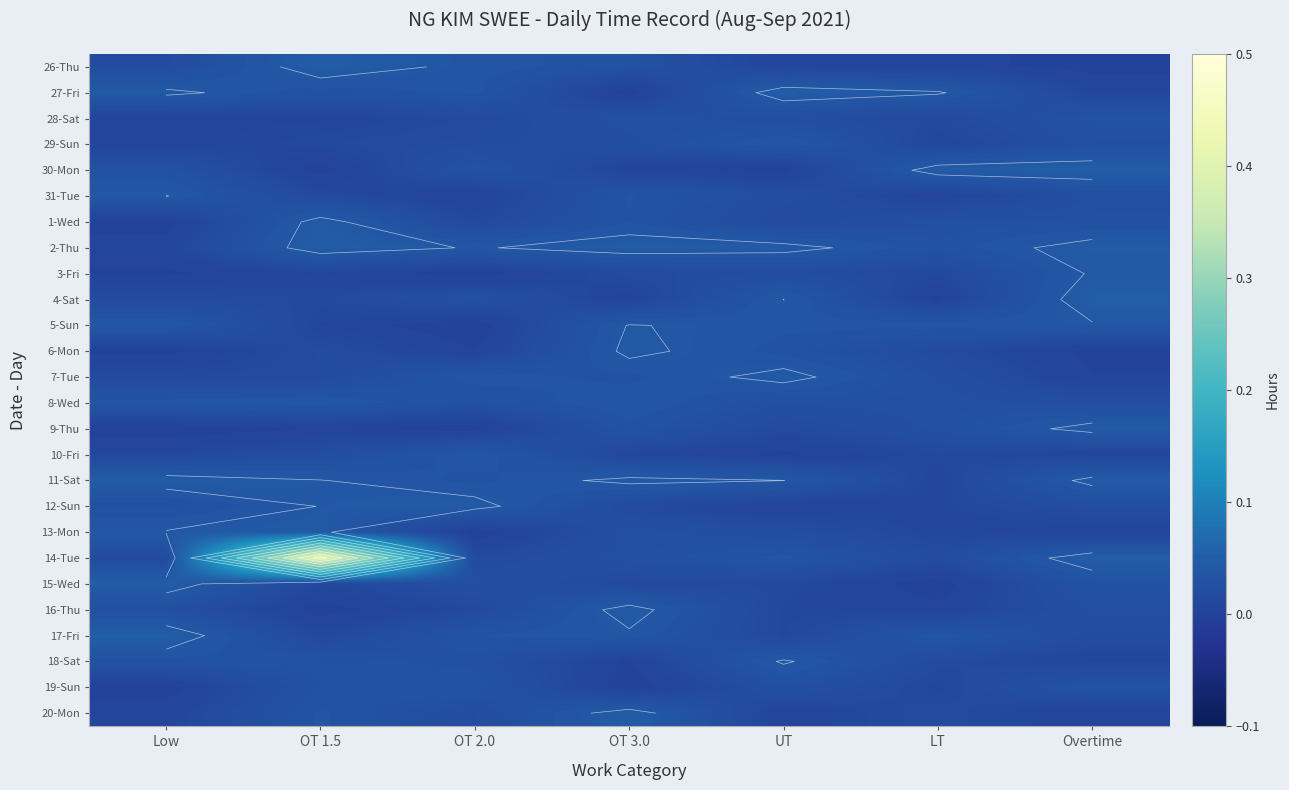

Count the number of data series in this chart.

26